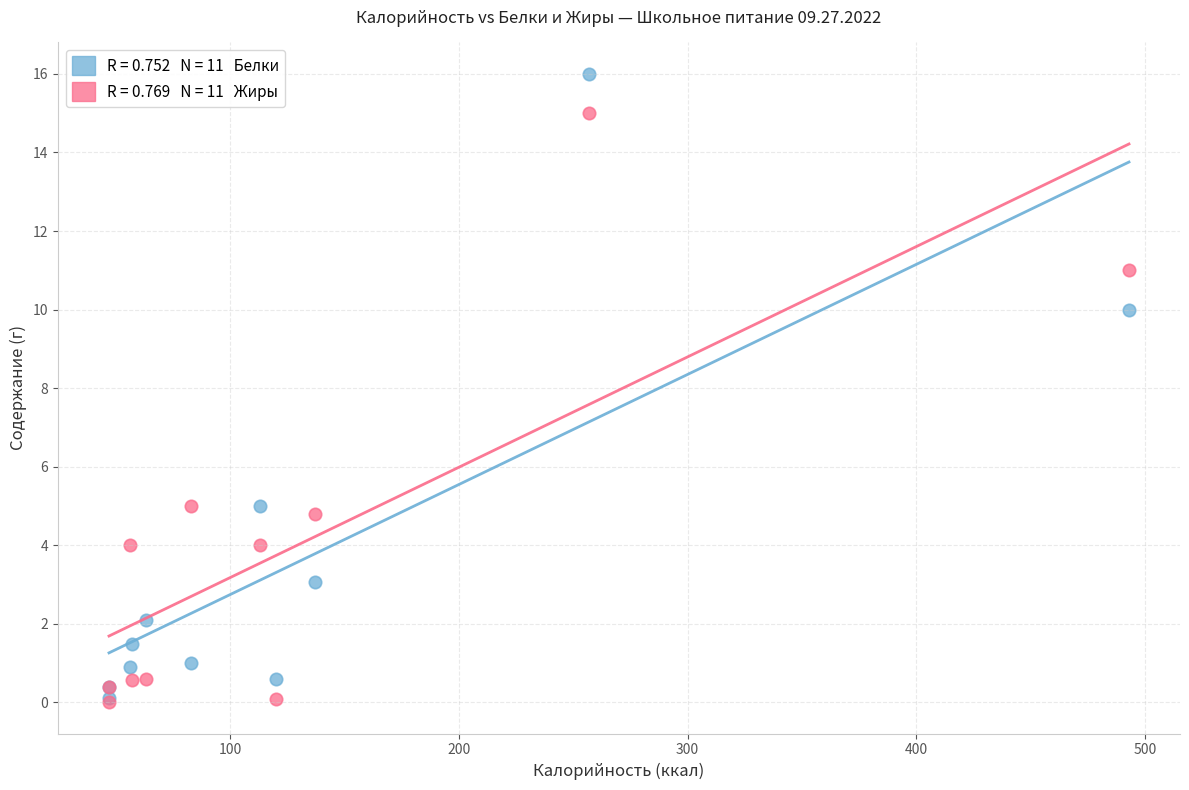

Across all series, what Y value is closest to 8?

10.0